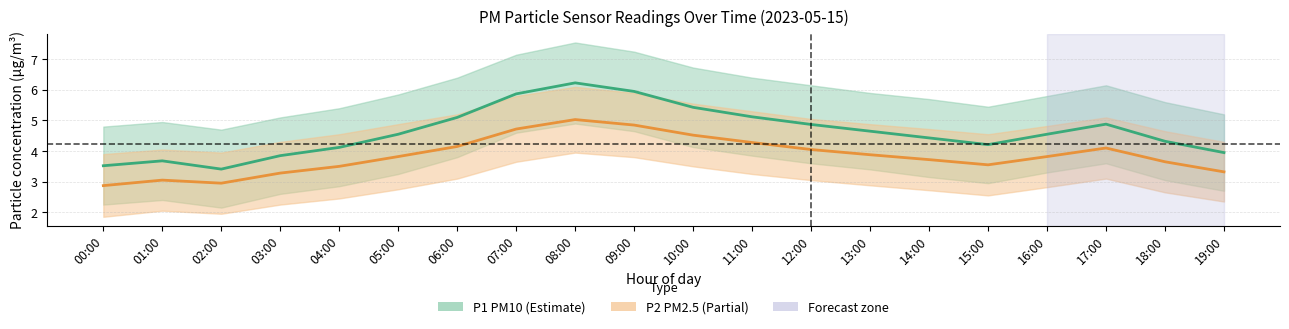

At which category does P1 (PM10) reach its first local peak?

01:00